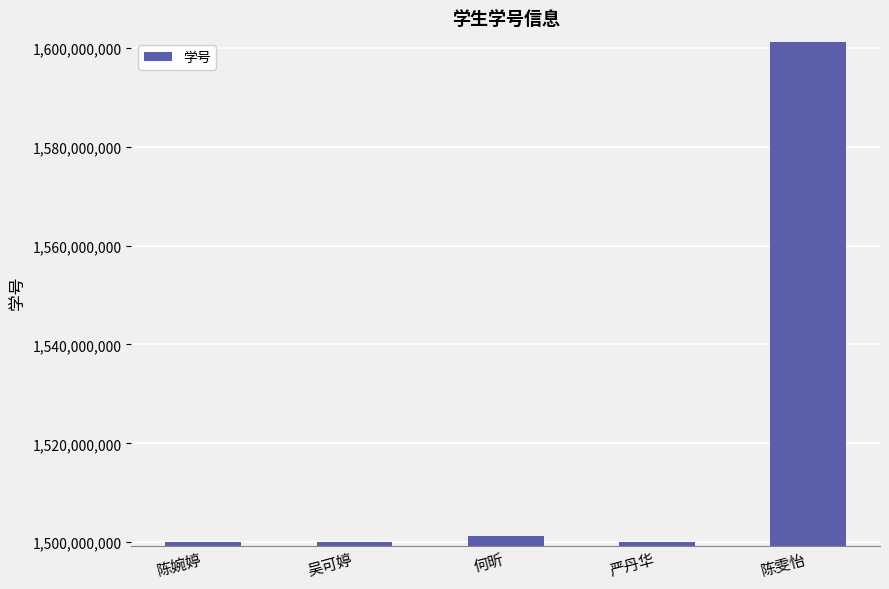

Are the bars horizontal?

No